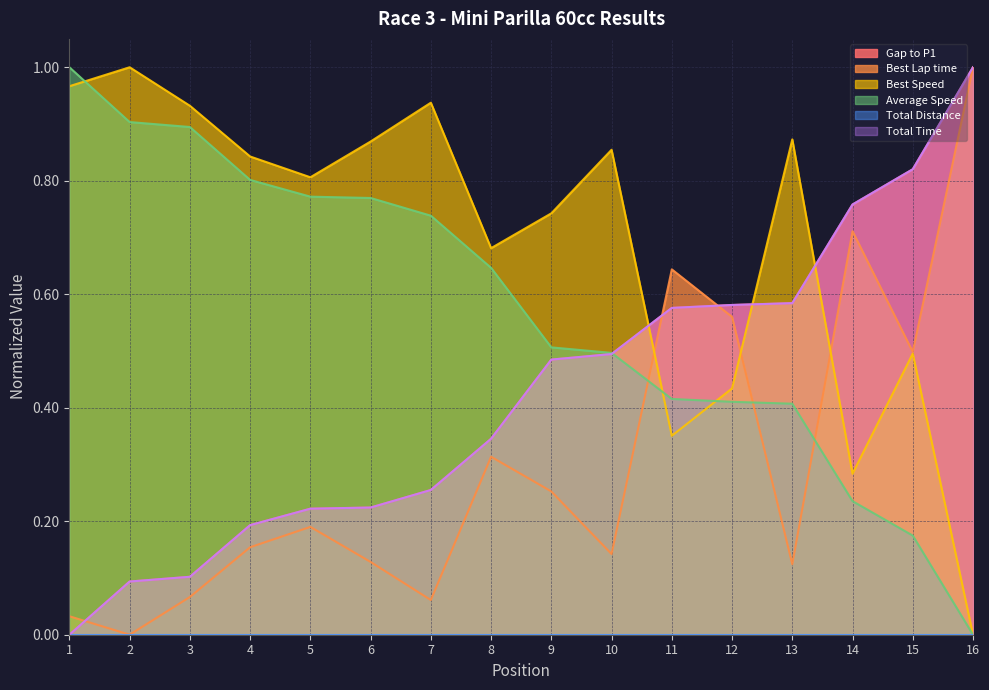

What is the value of the Average Speed point at the 2nd from the left?

0.9